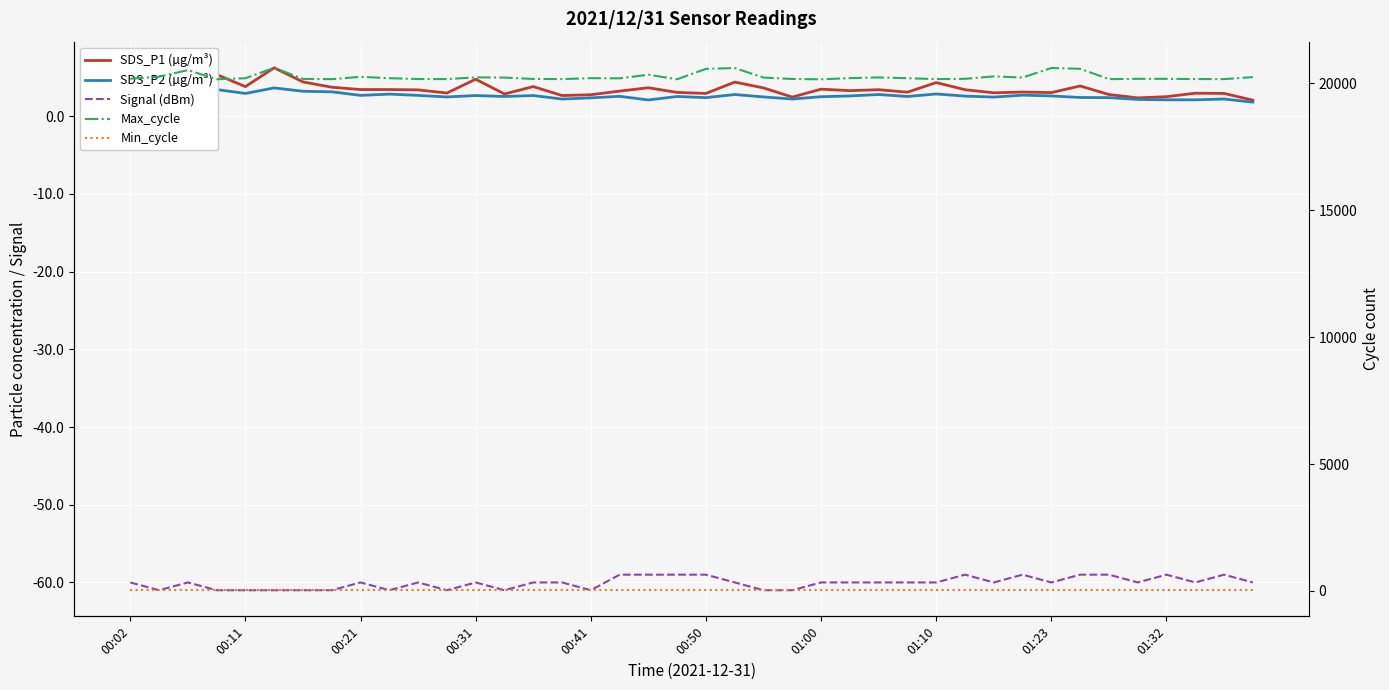

How many lines are shown in the chart?

5